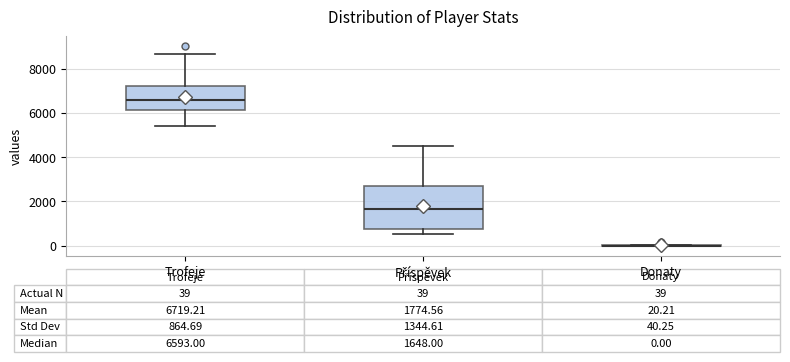

Comparing the boxes themselves (not the whiskers), which one is the tallest?

Příspěvek